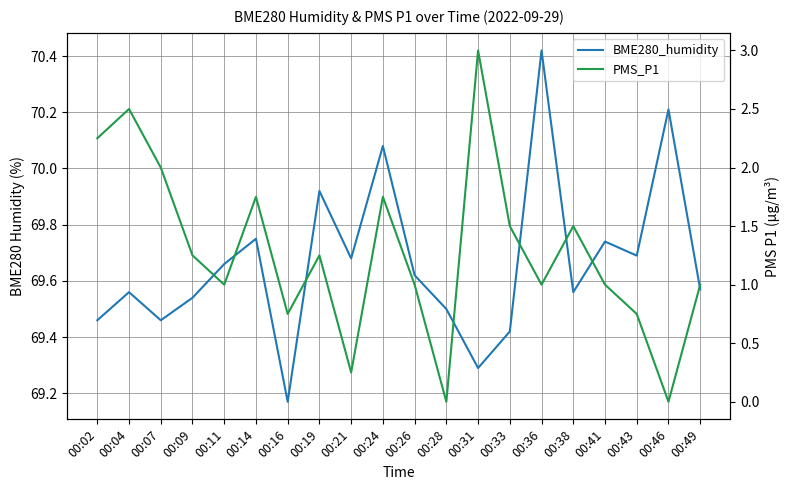

What is the difference between the second highest and second lowest values in the PMS_P1 series?

2.5